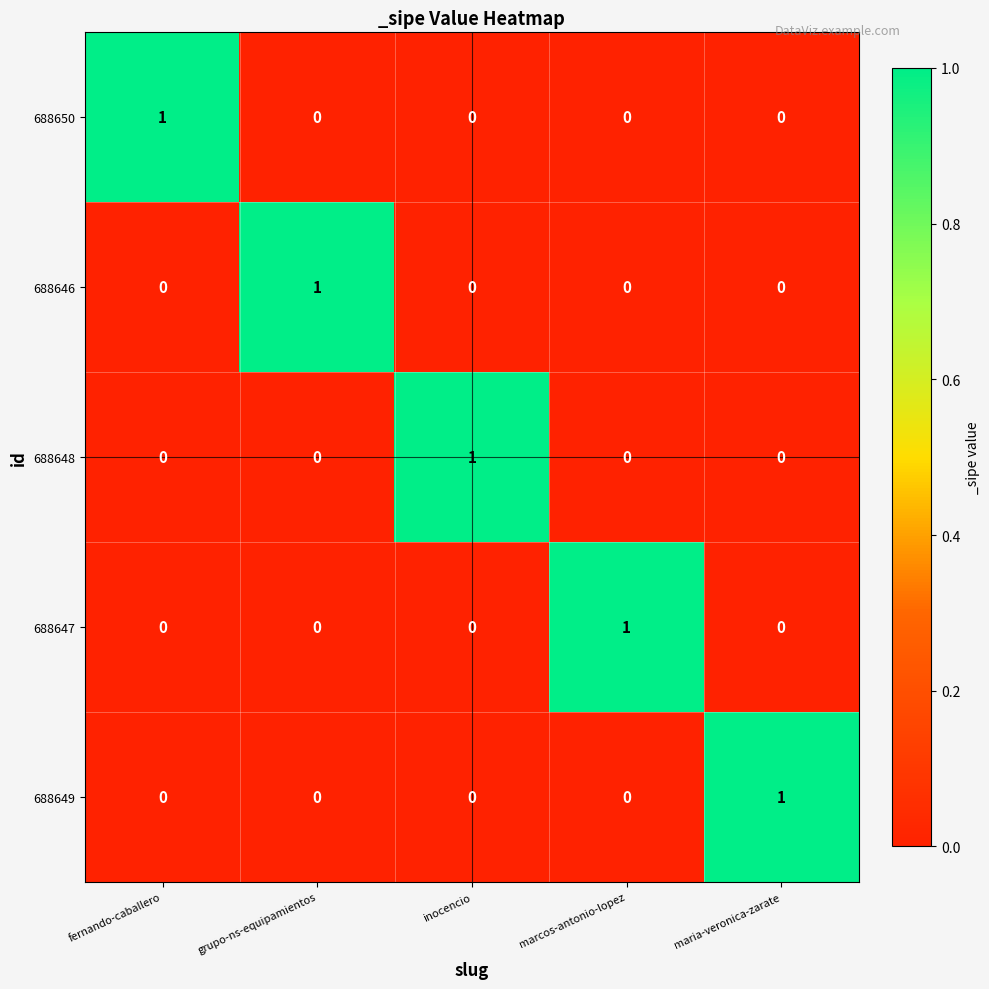

At how many categories does at least one series exceed 0?

5